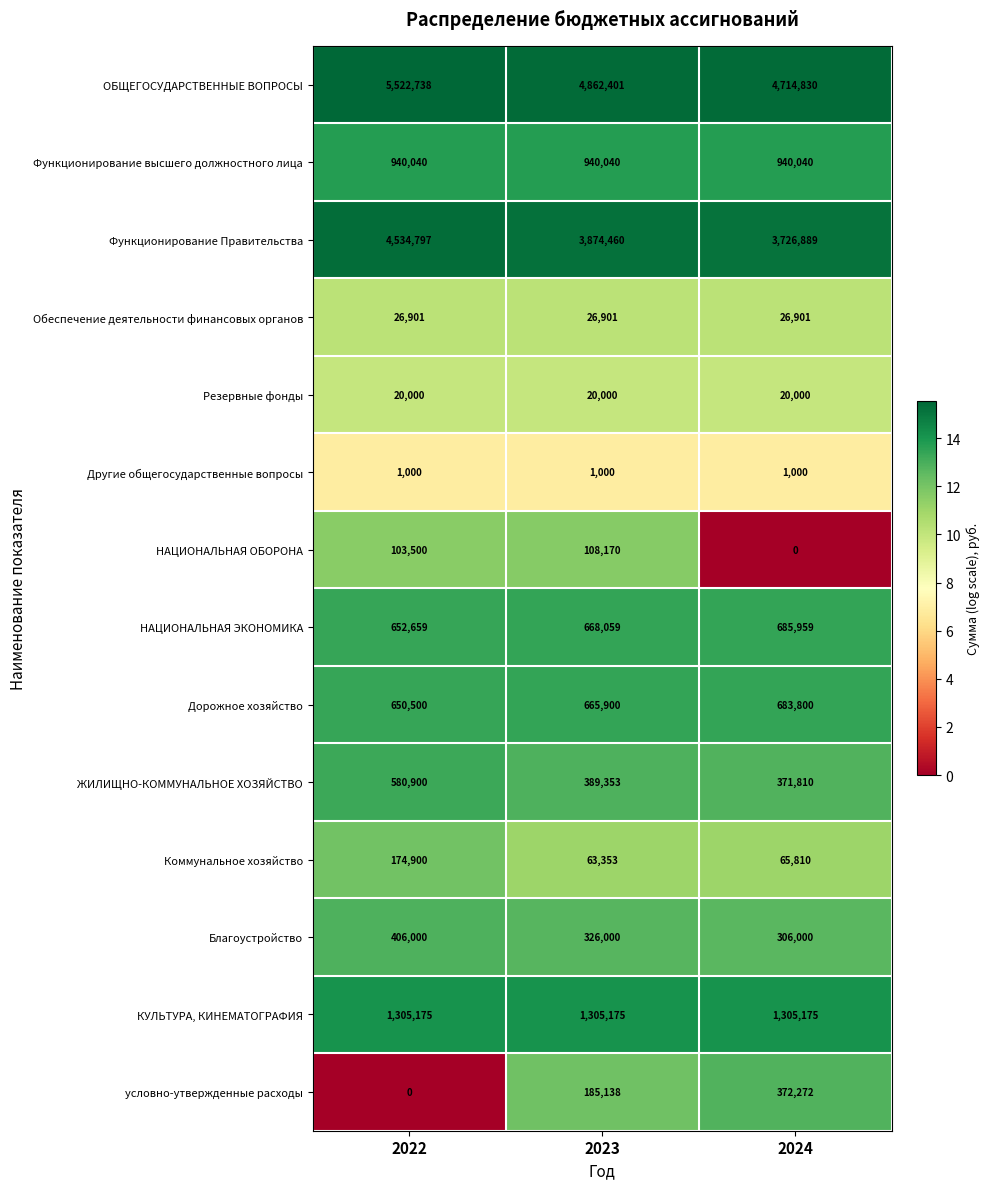

How many distinct data groups are displayed?

14